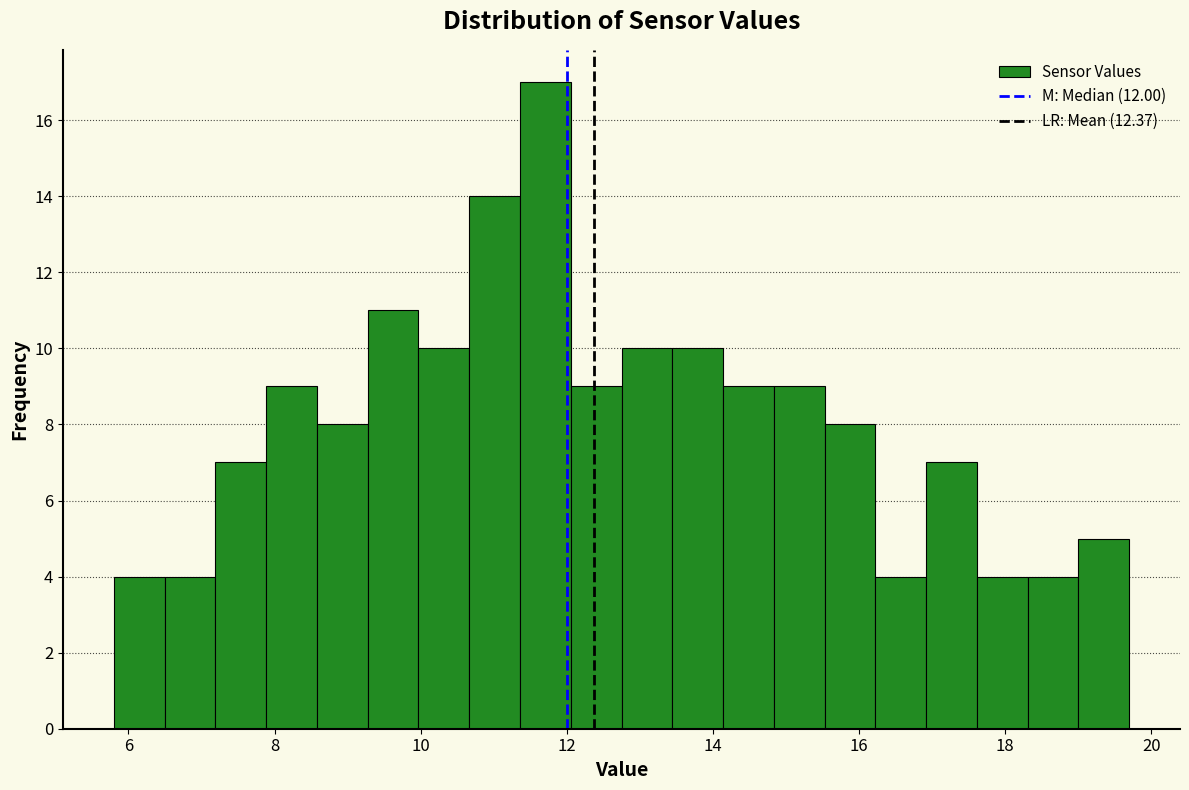

Around what value on the x-axis is the tallest bar? Give the approximate position of its centre, as read against the axis.

11.8